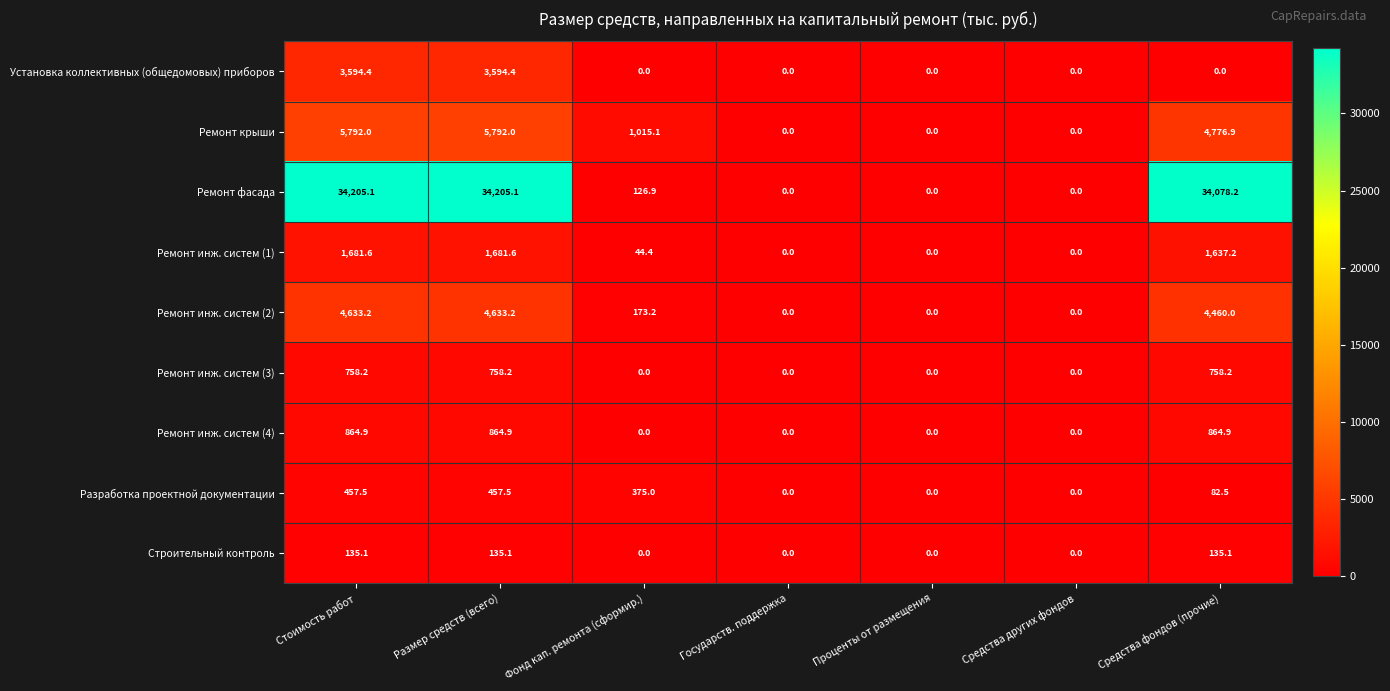

What is the difference between the Ремонт инж. систем (1) values at Проценты от размещения and Стоимость работ?

1681.6